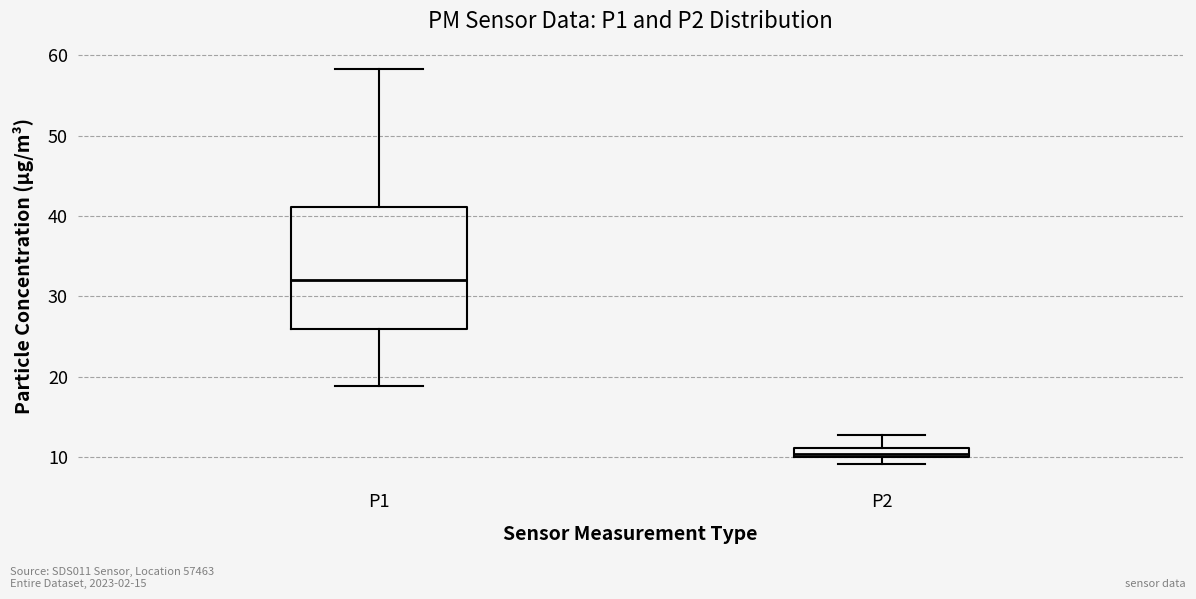

Where is the lower edge of the box for P1 on the y-axis? The values are not printed on the chart, so give them approximately, as read against the axis.

26